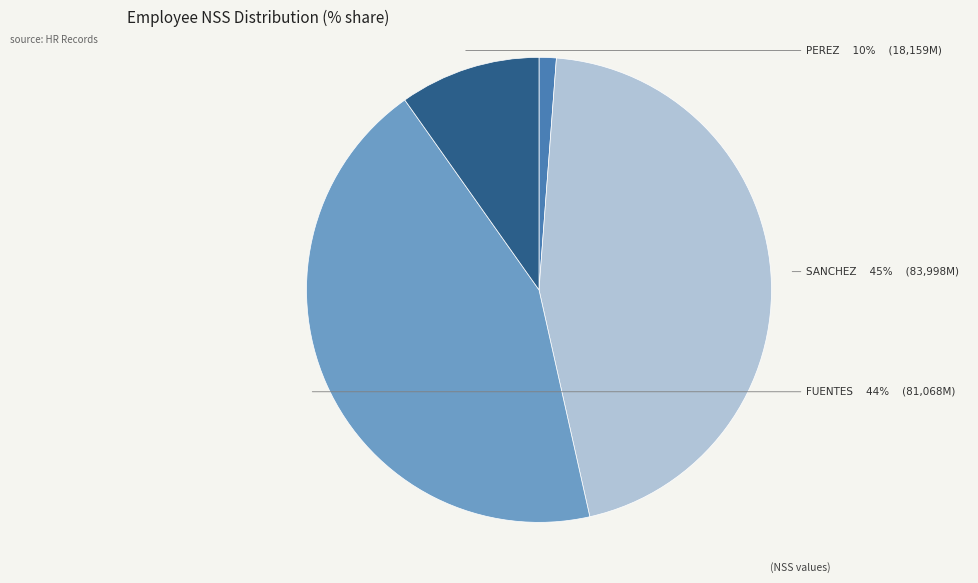

To the nearest percent, what is the combined percentage of FLORES and PEREZ?

11%